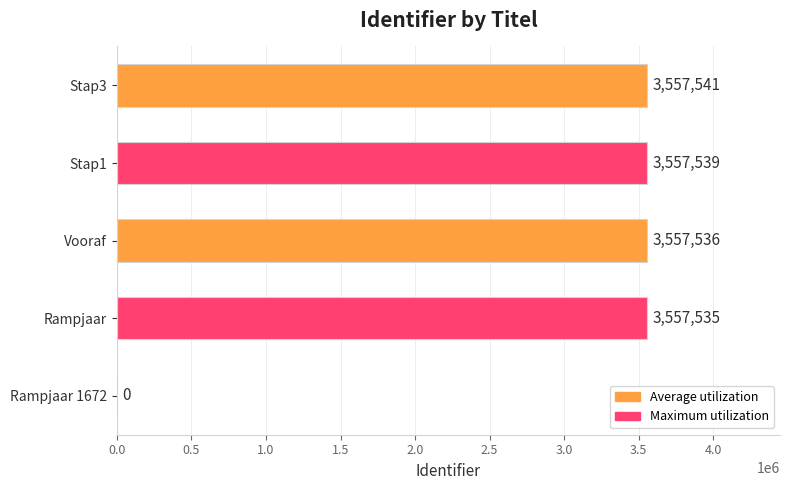

What is the change in value from Rampjaar 1672 to Vooraf?

+3557536